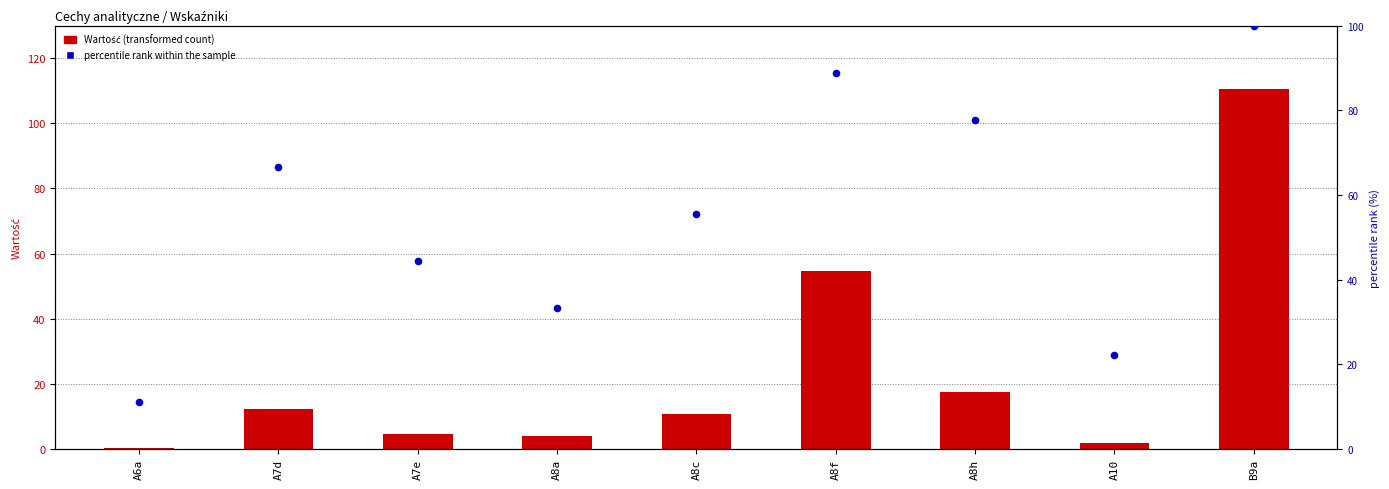

Which series has the largest Y range (max minus min)?

Wartość